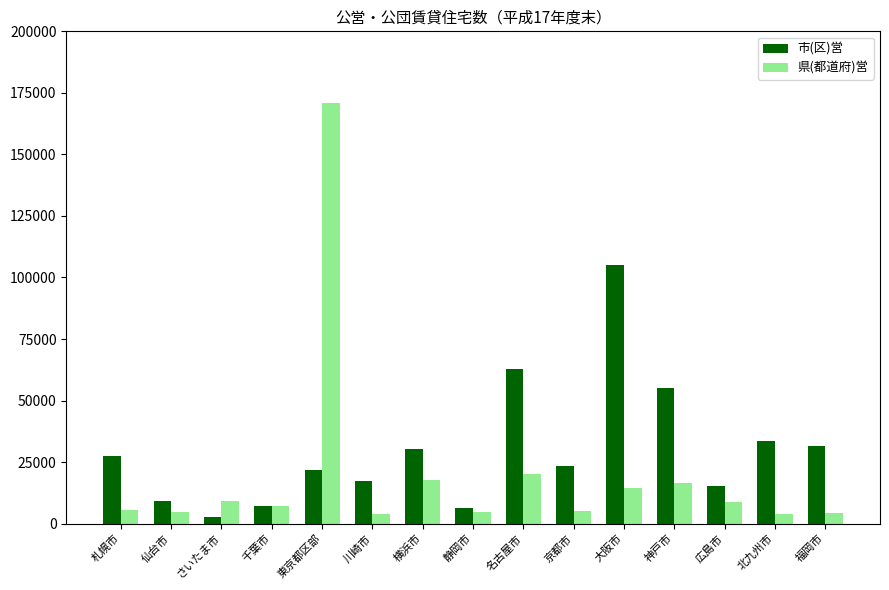

How many bars are there in each group?

2